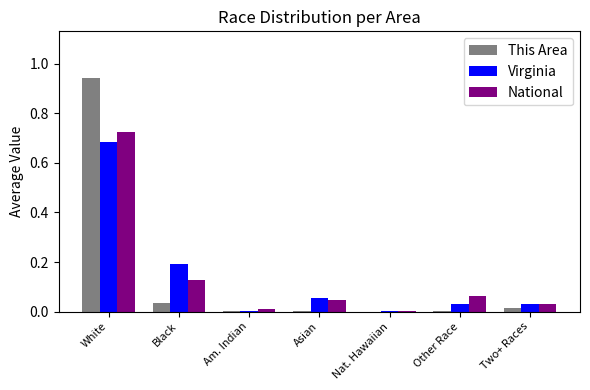

True or false: This Area has a value of 0.0 at Black.

True